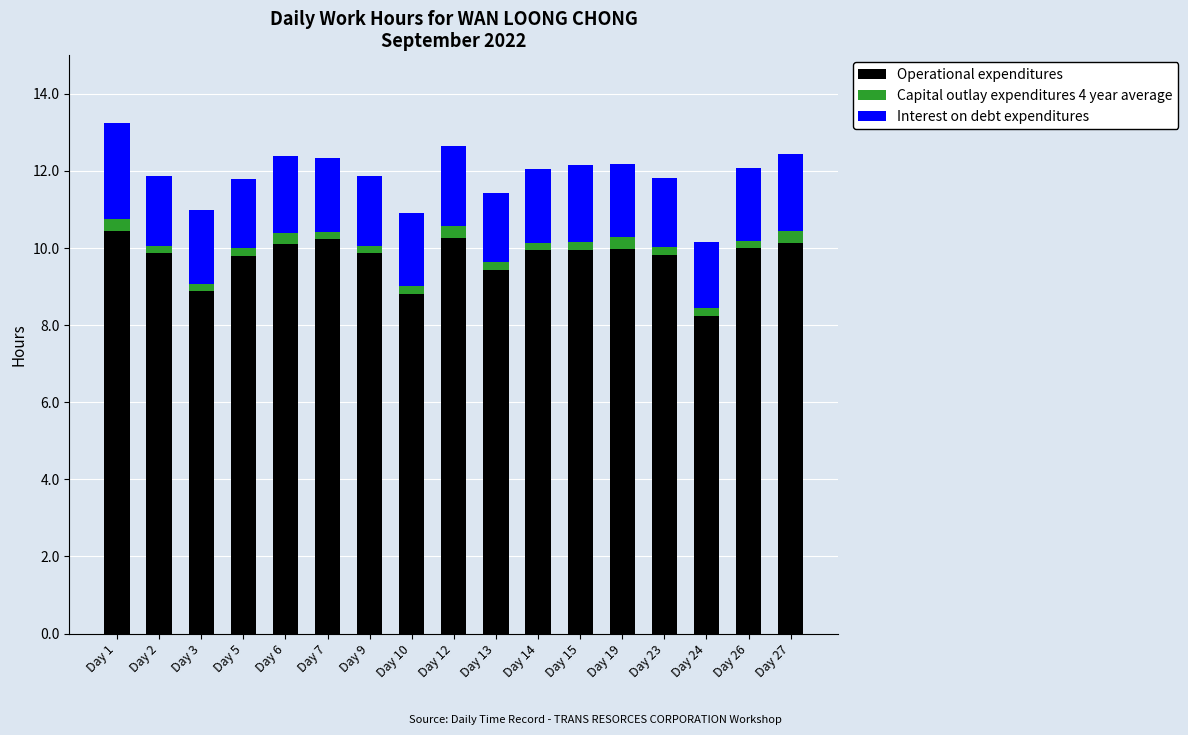

The value of Operational expenditures at Day 10 is 5.7. True or false?

False